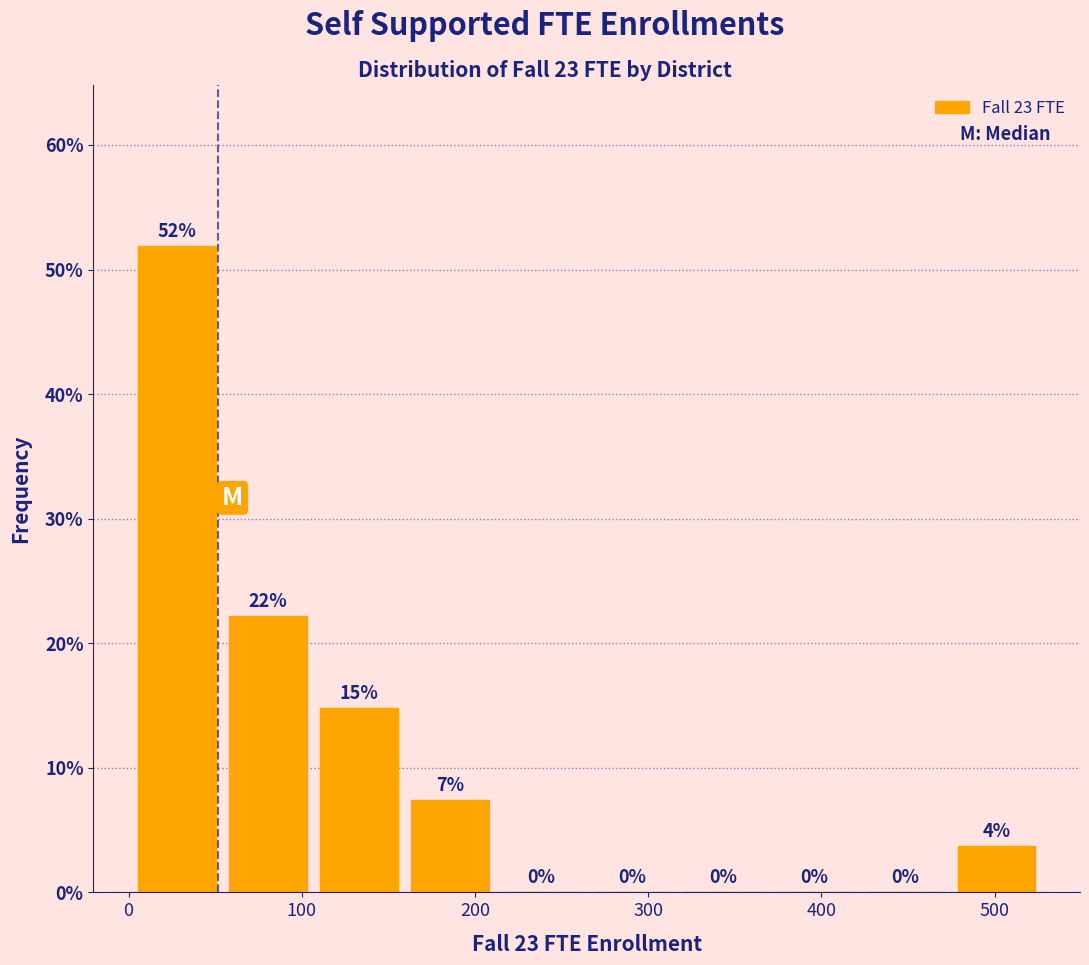

Which range on the x-axis has the tallest bar?

0 to 50